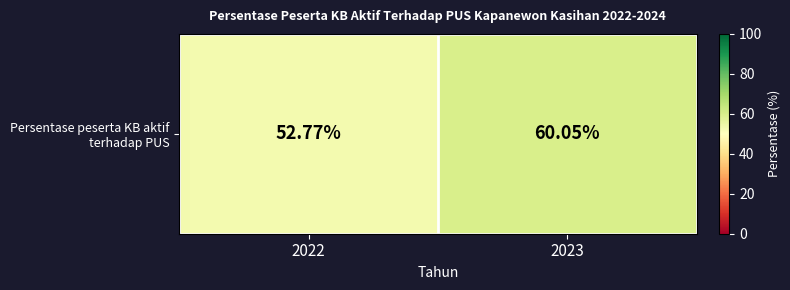

Reading left to right, transcribe all the data shown in this chart.

2022=52.8	2023=60.0